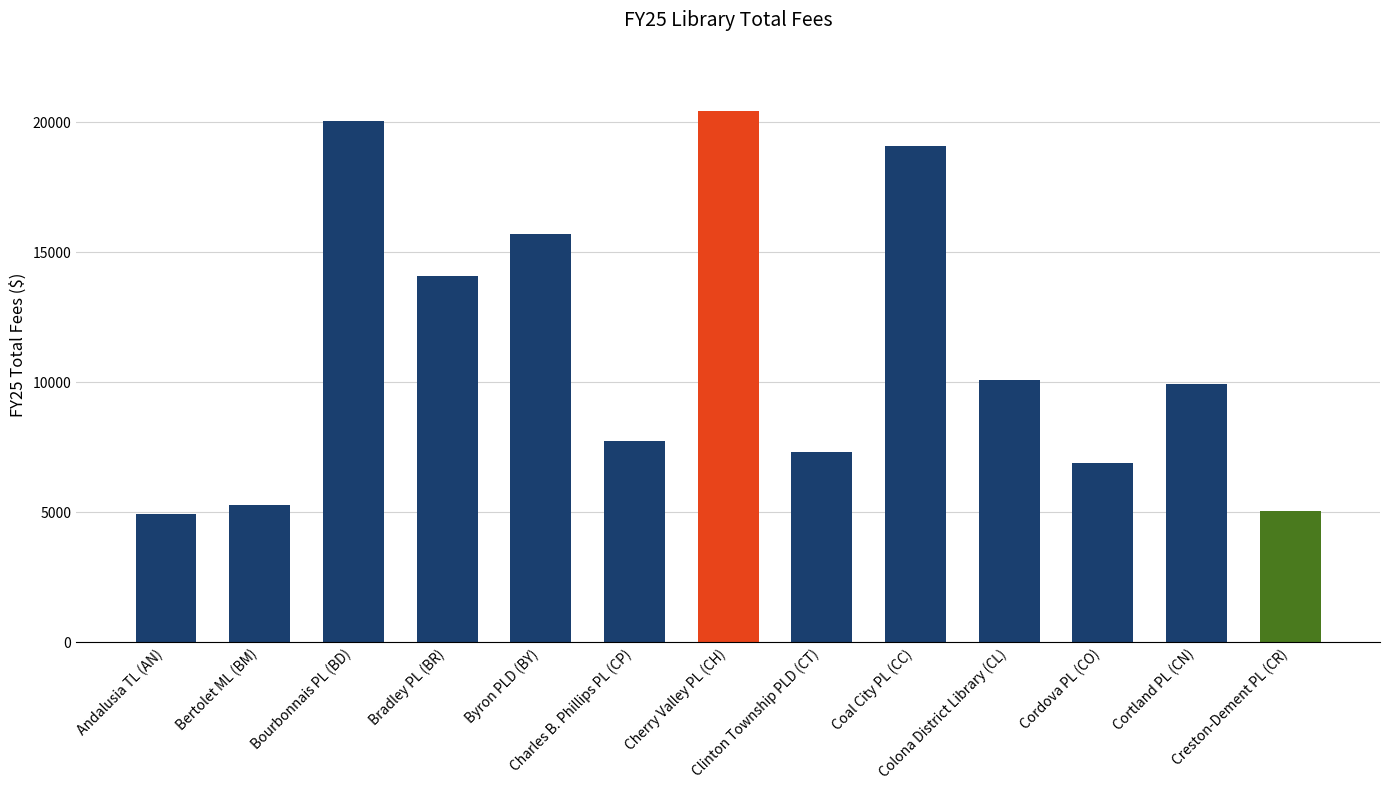

Count the number of categories in the chart.

13